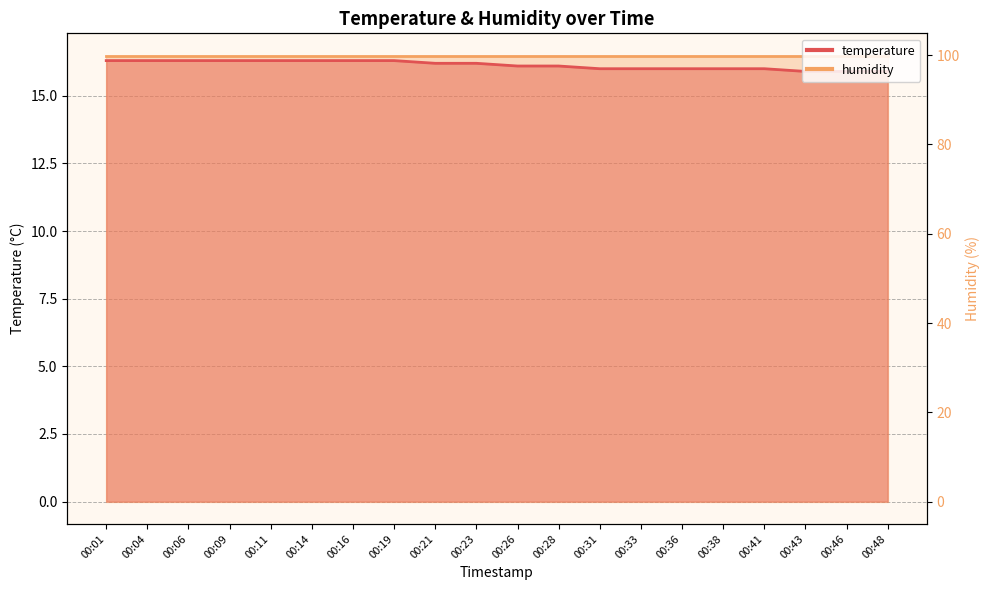

The chart shows a value of 27.7 at 00:43. True or false?

False